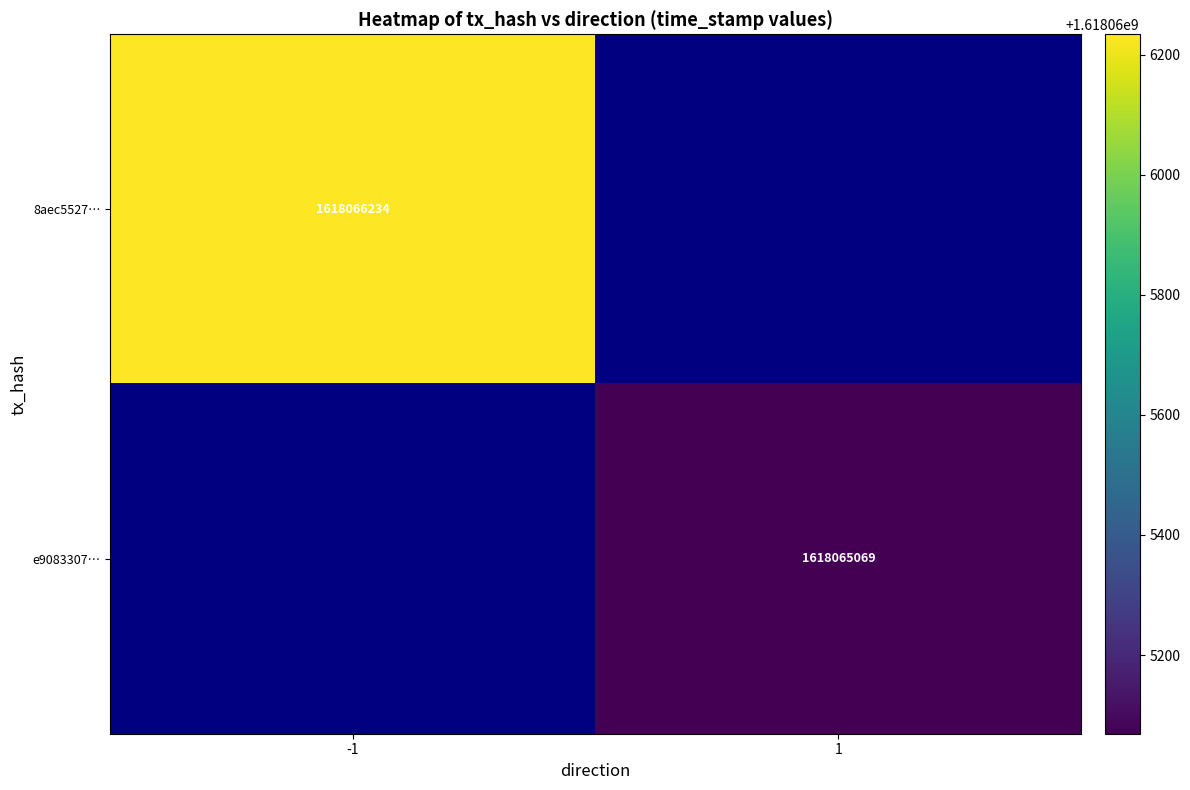

Reading left to right, what are all the values shown in this chart?

8aec5527a0d116f9ad073e6f4ce8f371976312e: direction=-1	time_stamp=1618066234
e90833074ab502c2237716132e762ed9b41dab8: direction=1	time_stamp=1618065069